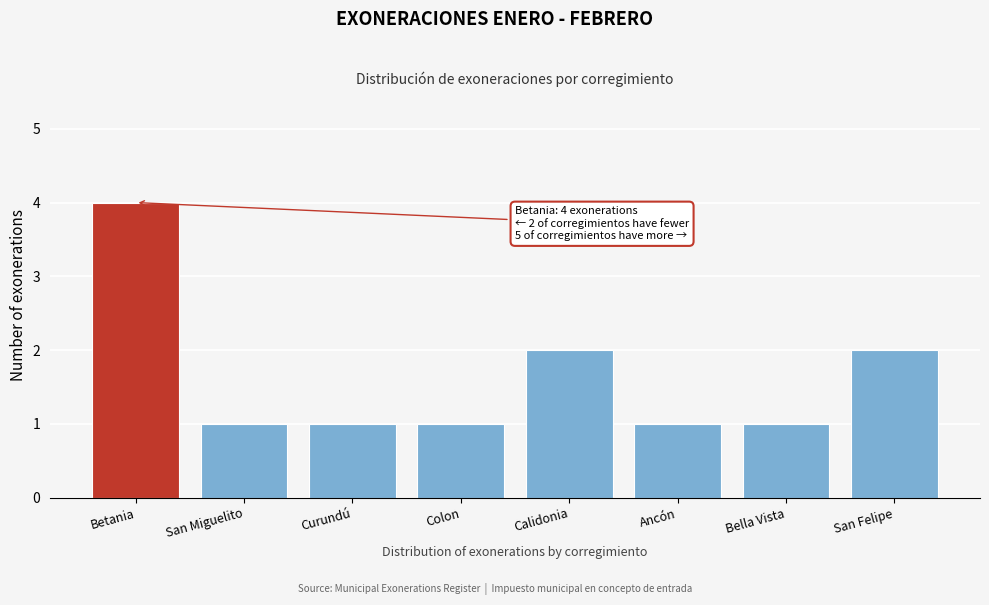

Reading right to left, transcribe all the data shown in this chart.

San Felipe=2	Bella Vista=1	Ancón=1	Calidonia=2	Colon=1	Curundú=1	San Miguelito=1	Betania=4